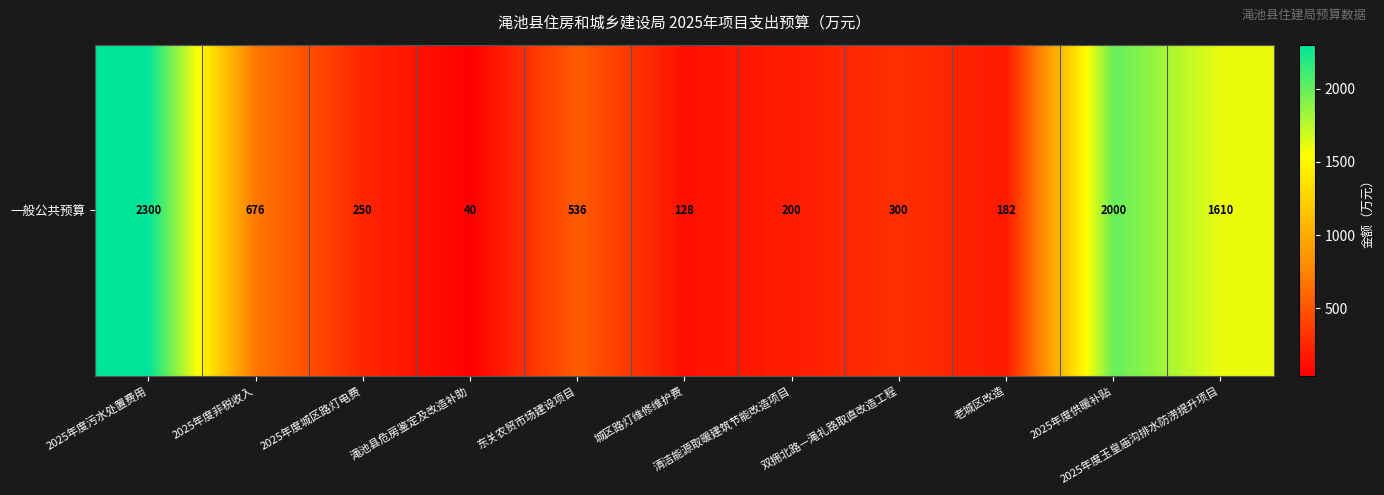

What is the difference between the maximum and minimum values?

2260